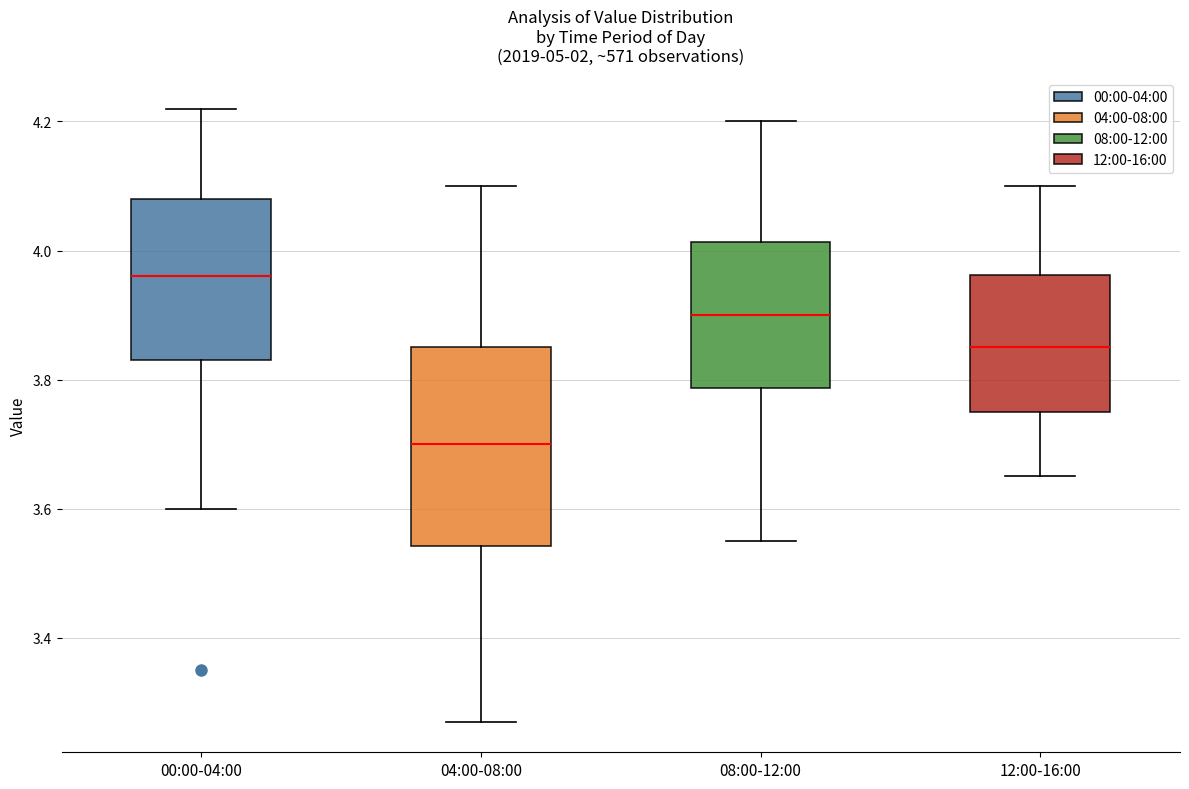

Reading left to right, transcribe this box plot: for each box, give where its median line is, the range the box spans, and where its two whiskers end, as read against the y-axis. The values are not printed on the chart, so give them approximately, as read against the axis.

00:00-04:00: median 3.96, box 3.84 to 4.08, whiskers 3.60 to 4.22
04:00-08:00: median 3.70, box 3.54 to 3.86, whiskers 3.28 to 4.10
08:00-12:00: median 3.90, box 3.78 to 4.02, whiskers 3.56 to 4.20
12:00-16:00: median 3.86, box 3.76 to 3.96, whiskers 3.66 to 4.10